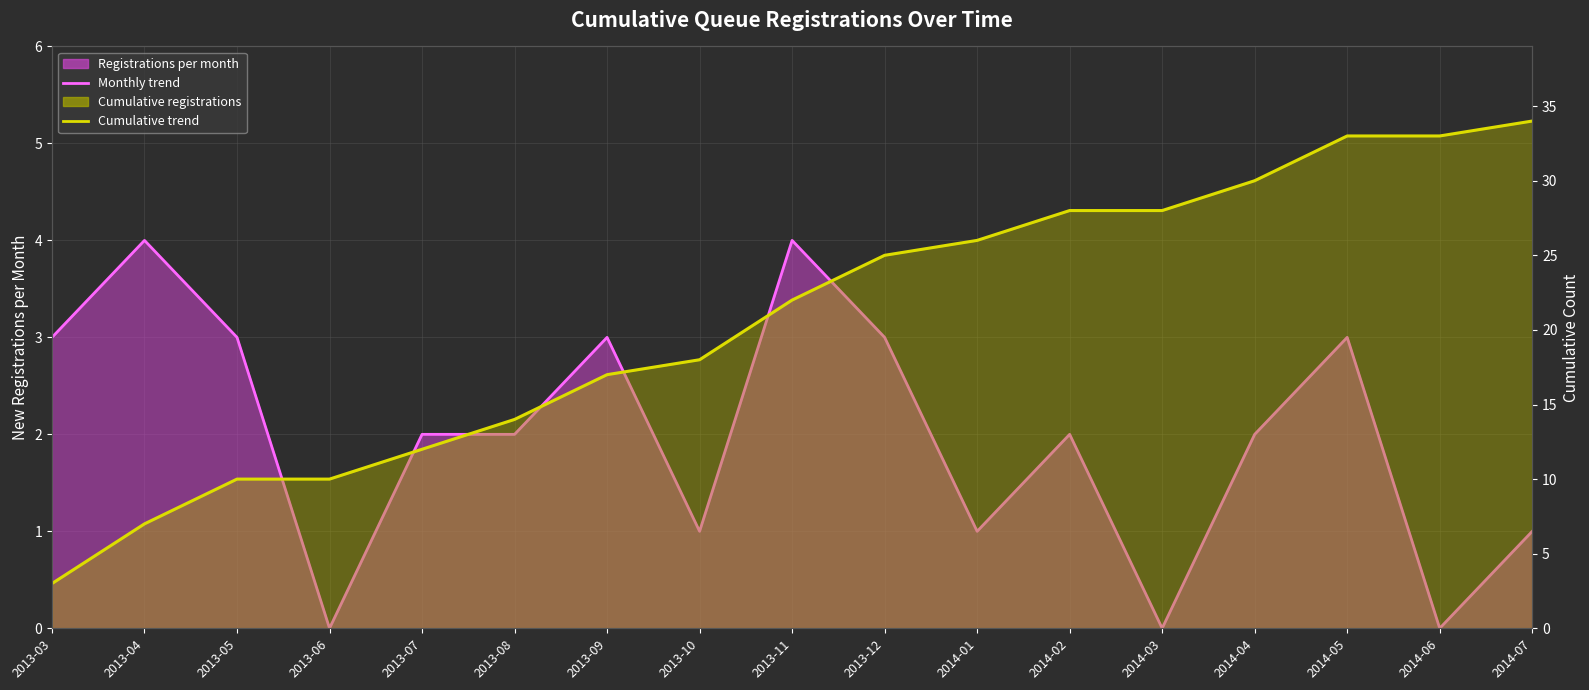

The value of Cumulative trend at 2014-01 is 17. True or false?

False